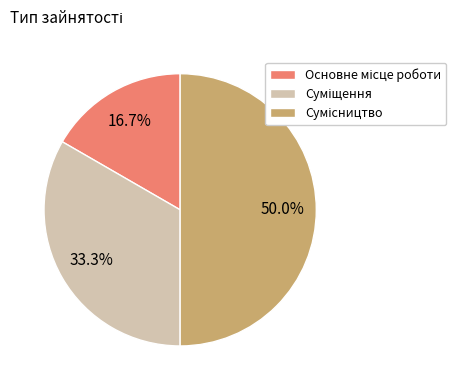

How many segments does this pie chart have?

3